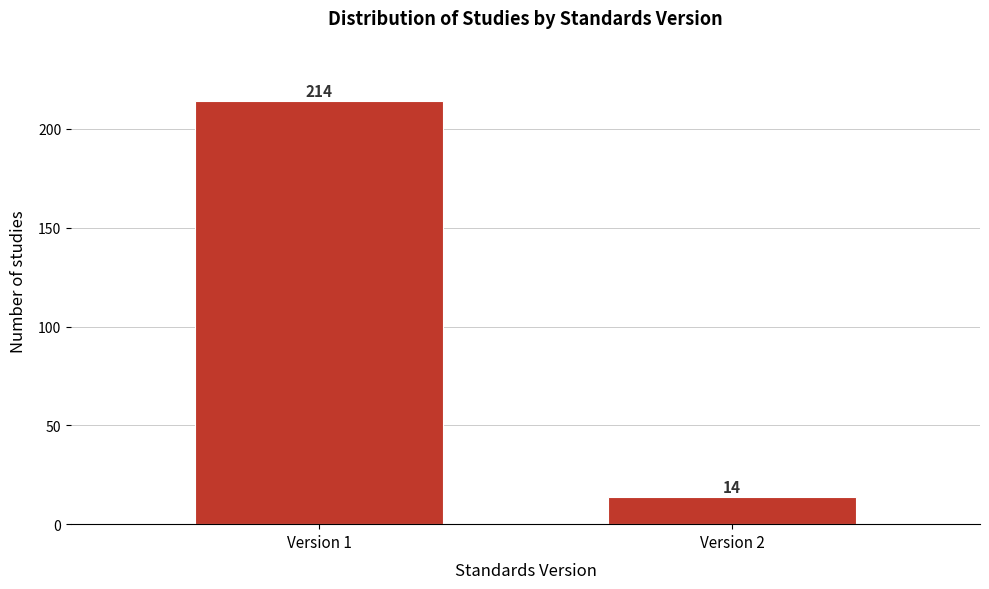

Reading right to left, what are all the values shown in this chart?

Version 2=14	Version 1=214